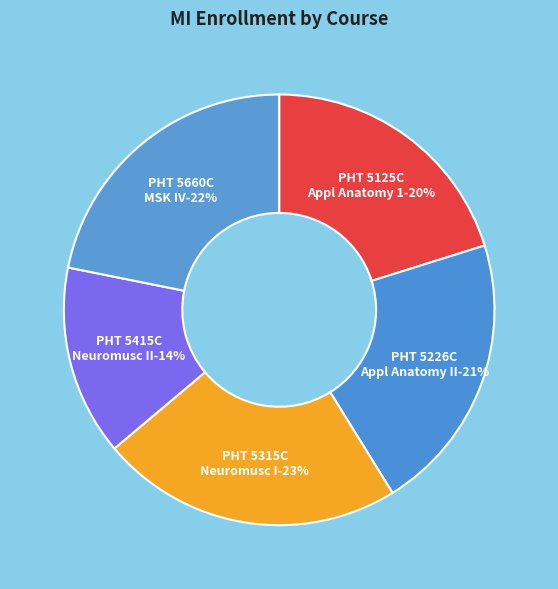

Rank the categories by value from highest to lowest.

PHT 5315C Neuromuscular I, PHT 5660C Musculoskeletal IV, PHT 5226C Applied Anatomy II, PHT 5125C Applied Anatomy 1, PHT 5415C Neuromuscular II